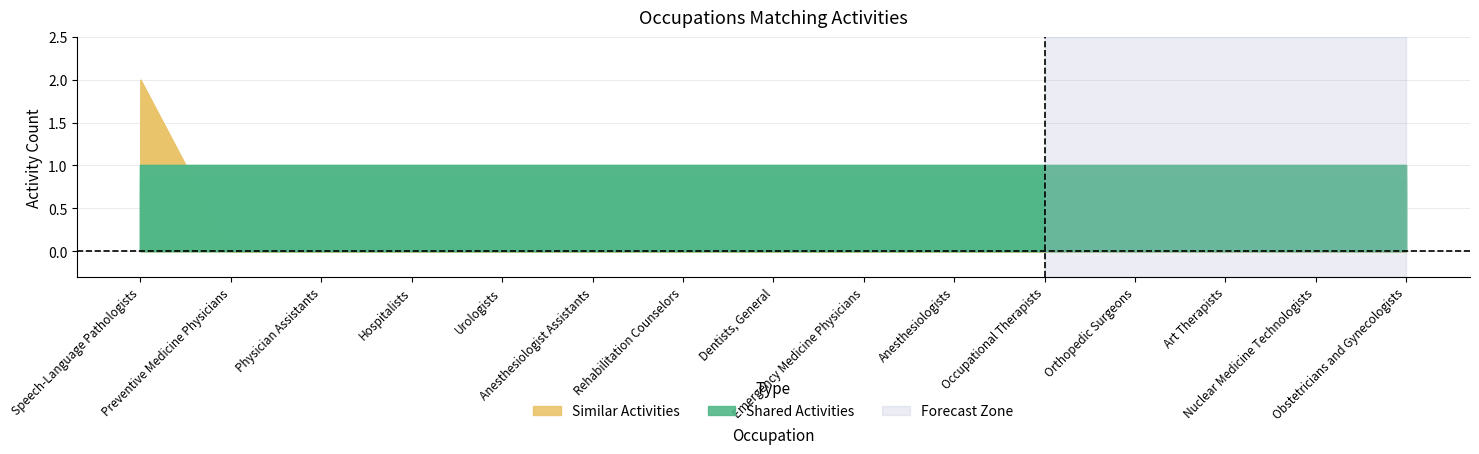

What is the label of the 15th point from the left?

Obstetricians and Gynecologists